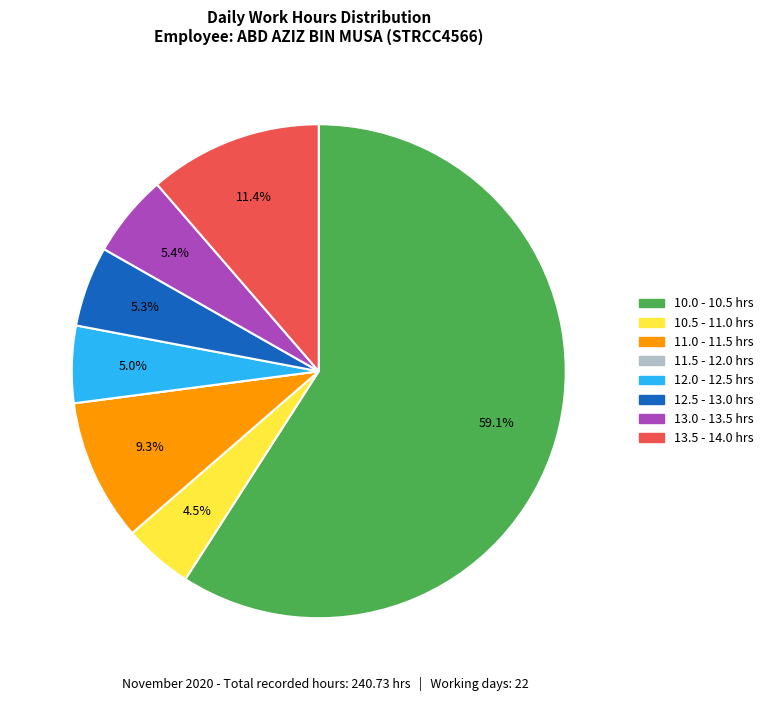

Does any single category account for the majority?

Yes